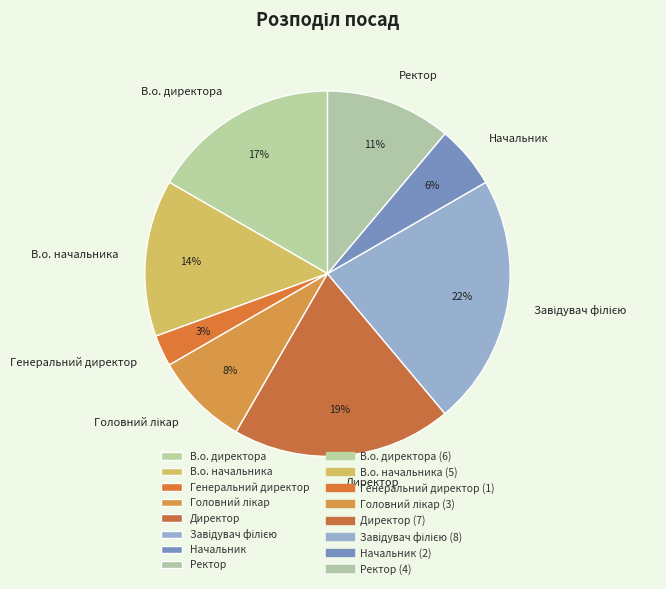

How many slices are in this pie chart?

8